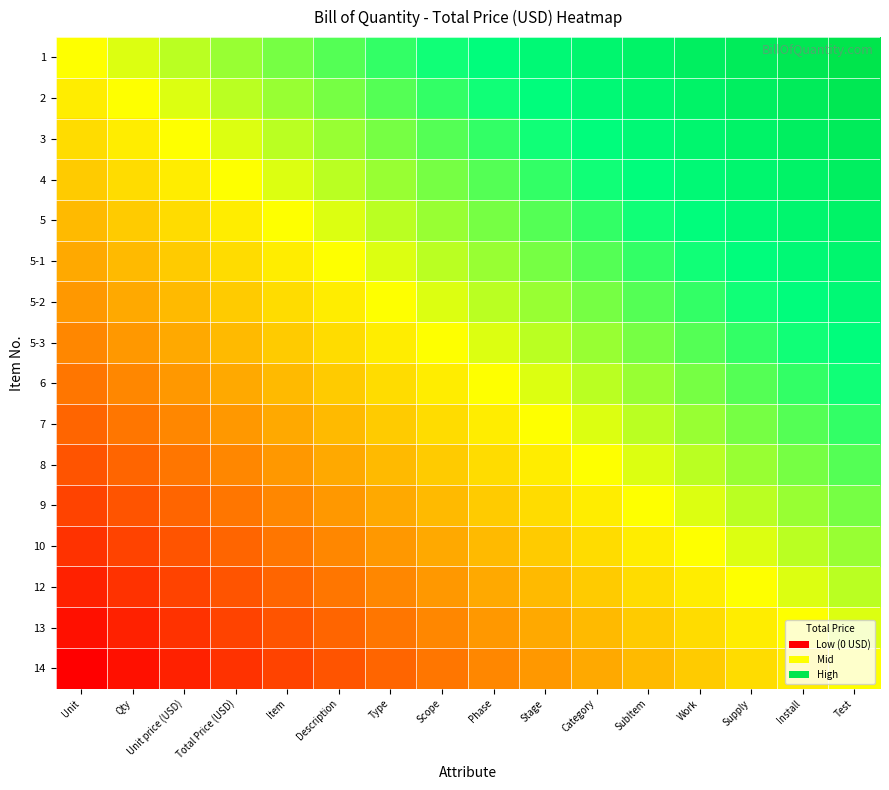

At which category does the chart reach its peak across all series?

Test